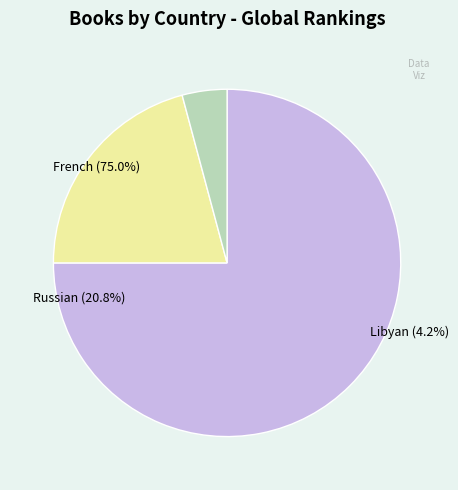

How many slices are in this pie chart?

3